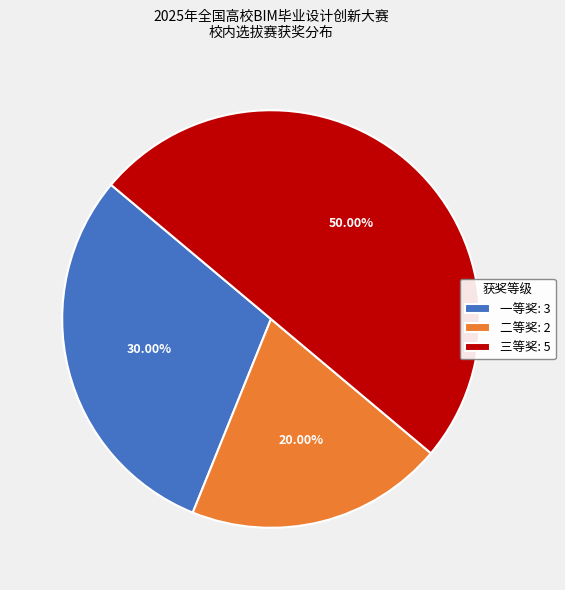

Between 二等奖 and 三等奖, which is larger?

三等奖